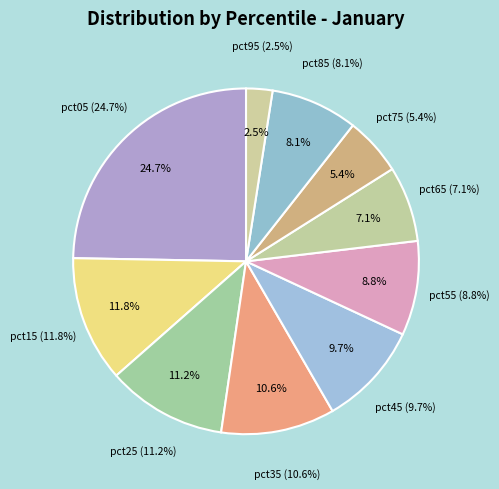

Is the sum of pct25 and pct95 greater than half?

No